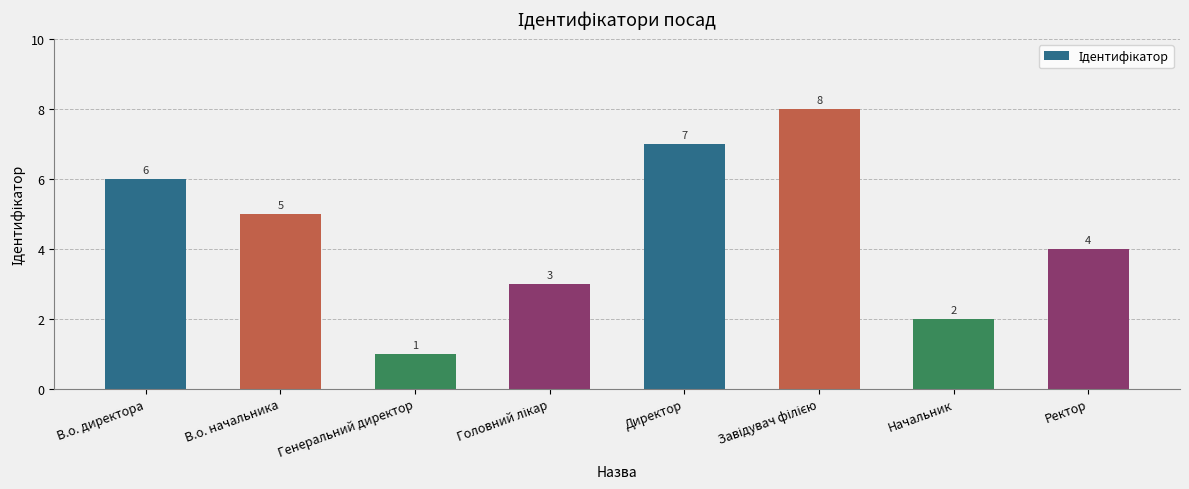

Reading left to right, what are all the values shown in this chart?

6	5	1	3	7	8	2	4